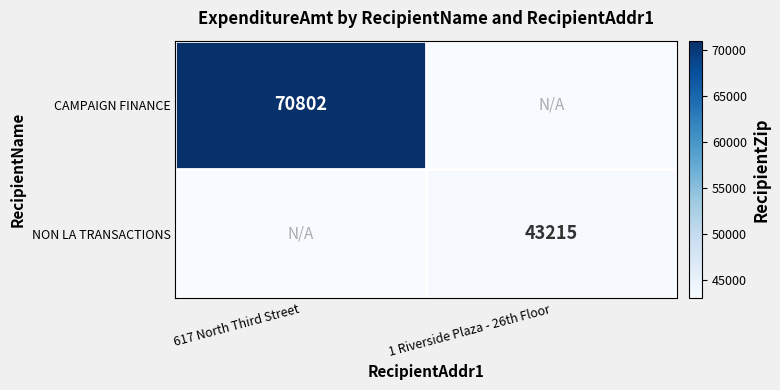

Is the value of NON LA TRANSACTIONS at 1 Riverside Plaza - 26th Floor greater than the value of CAMPAIGN FINANCE at 617 North Third Street?

No